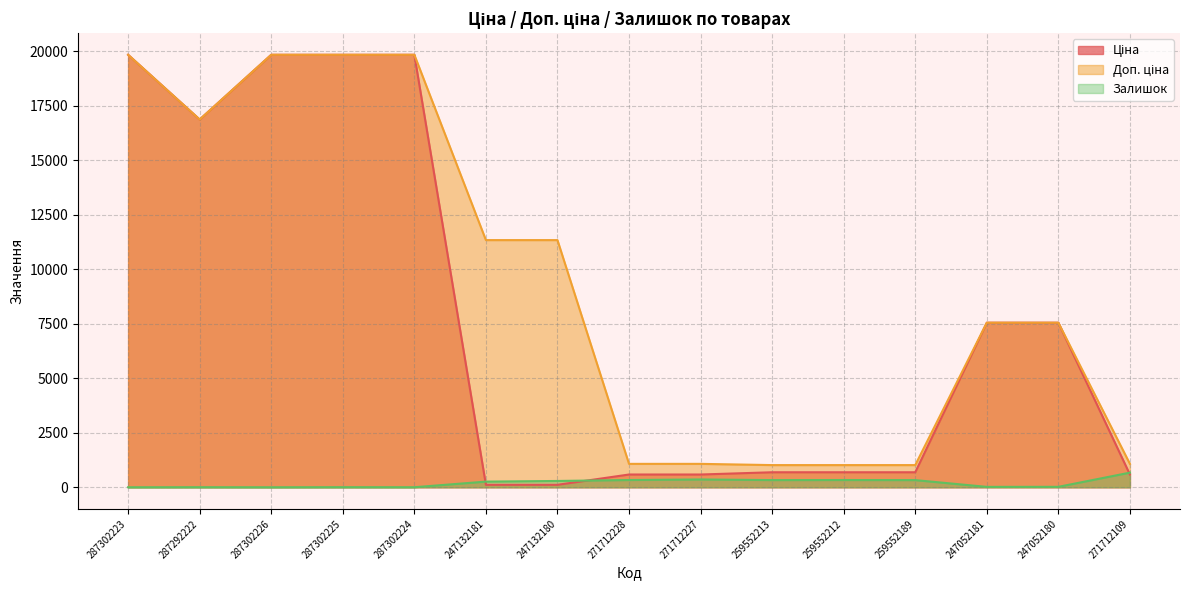

What is the greatest value displayed?

19831.1